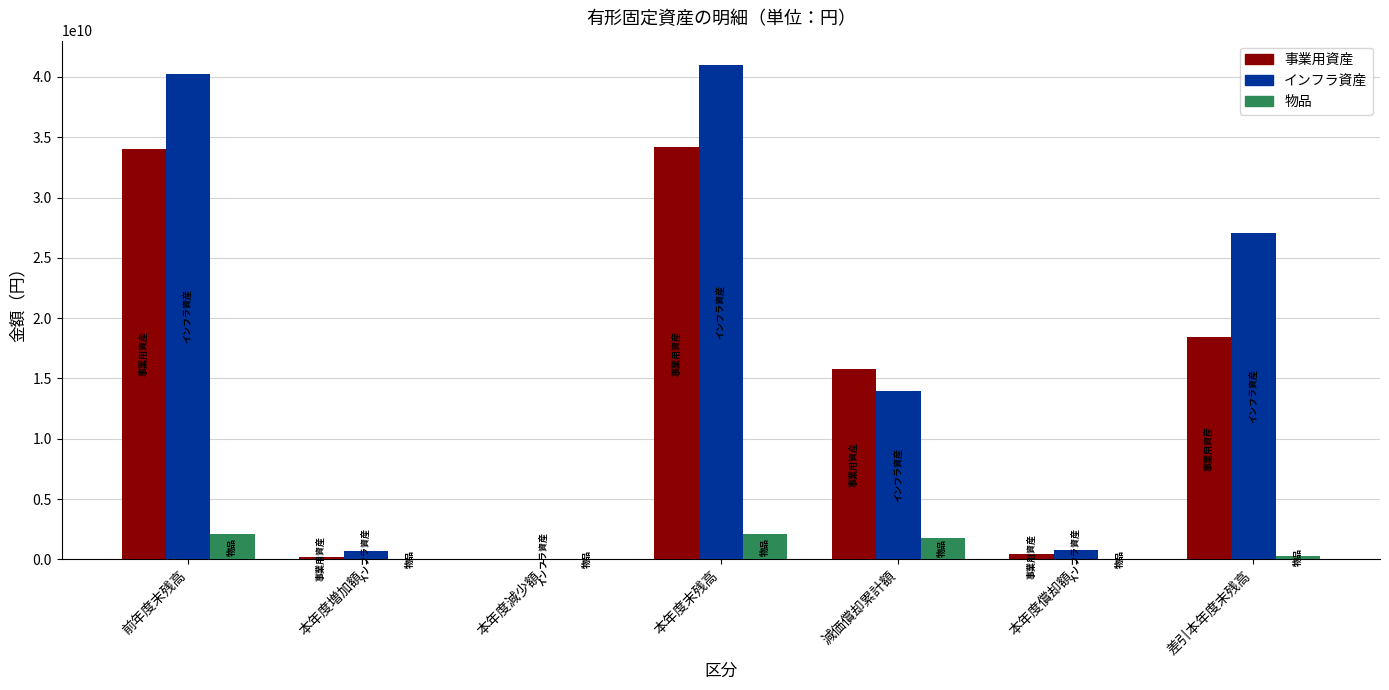

Are the bars horizontal?

No